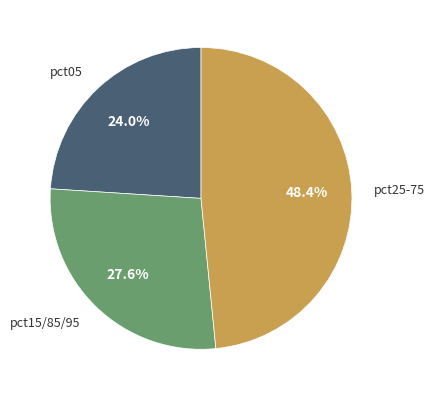

Is there any slice that represents more than half of the pie?

No